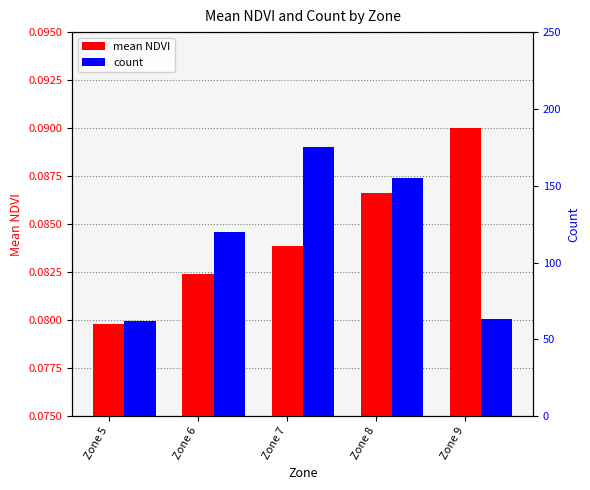

What is the difference between the highest and lowest values at Zone 5?

61.9